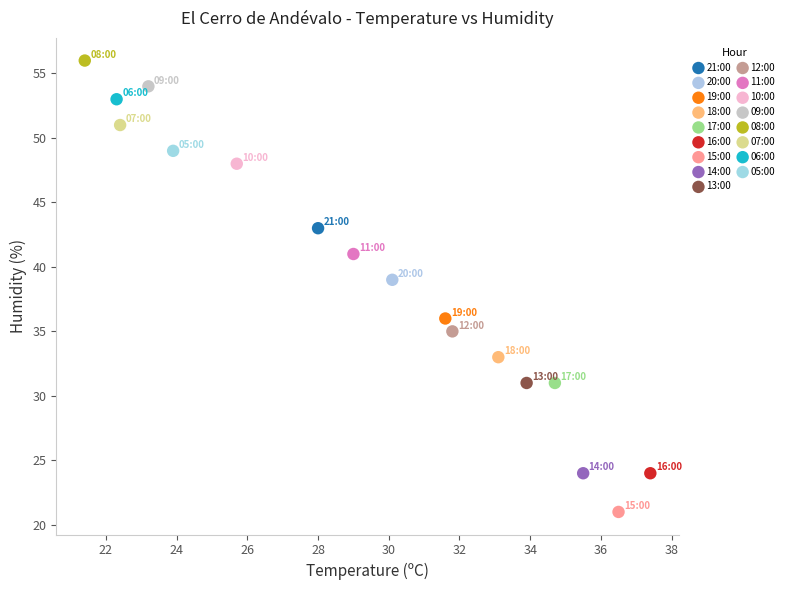

What are all the series names shown in the legend?

21:00, 20:00, 19:00, 18:00, 17:00, 16:00, 15:00, 14:00, 13:00, 12:00, 11:00, 10:00, 09:00, 08:00, 07:00, 06:00, 05:00